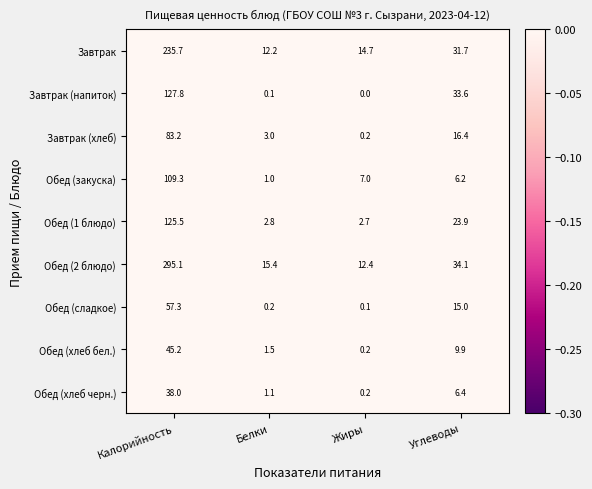

The value of Обед (1 блюдо) at Калорийность is 125.5. True or false?

True